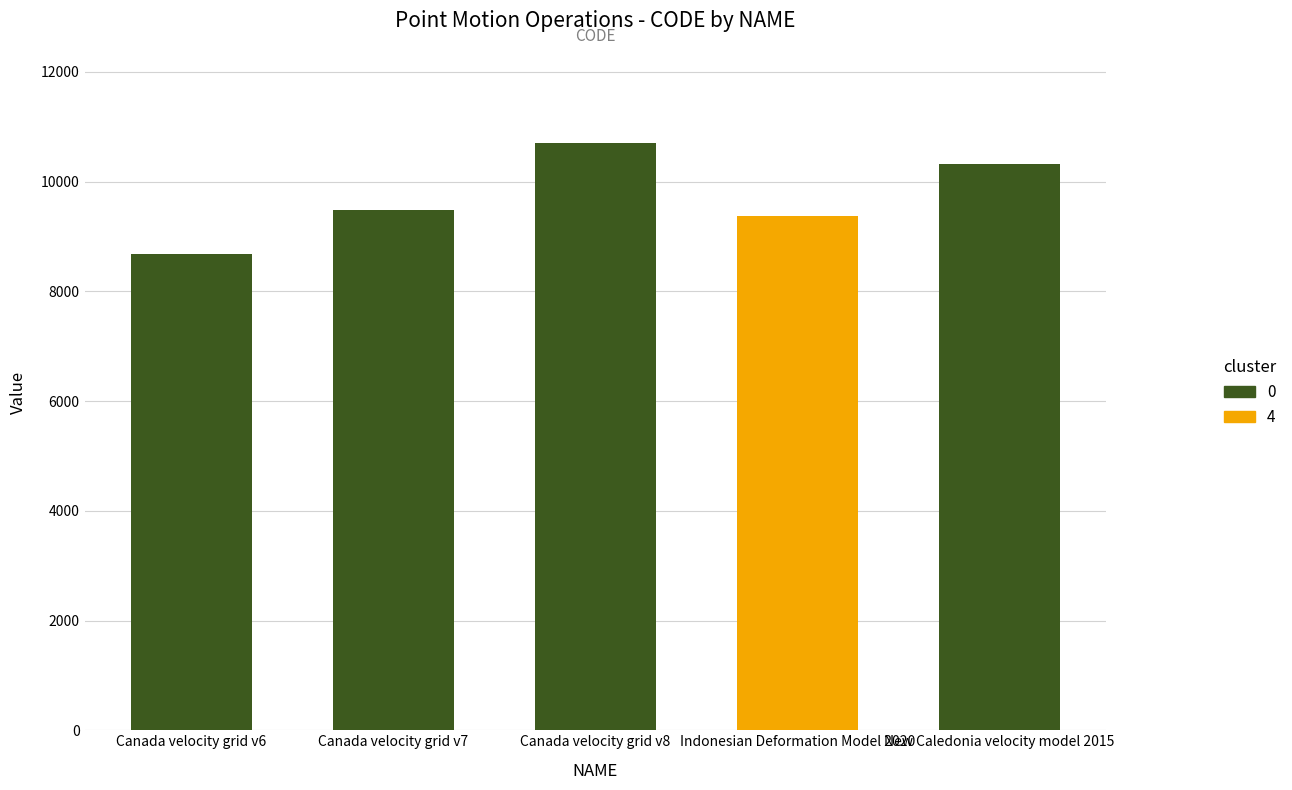

How many values are below 9483?

2